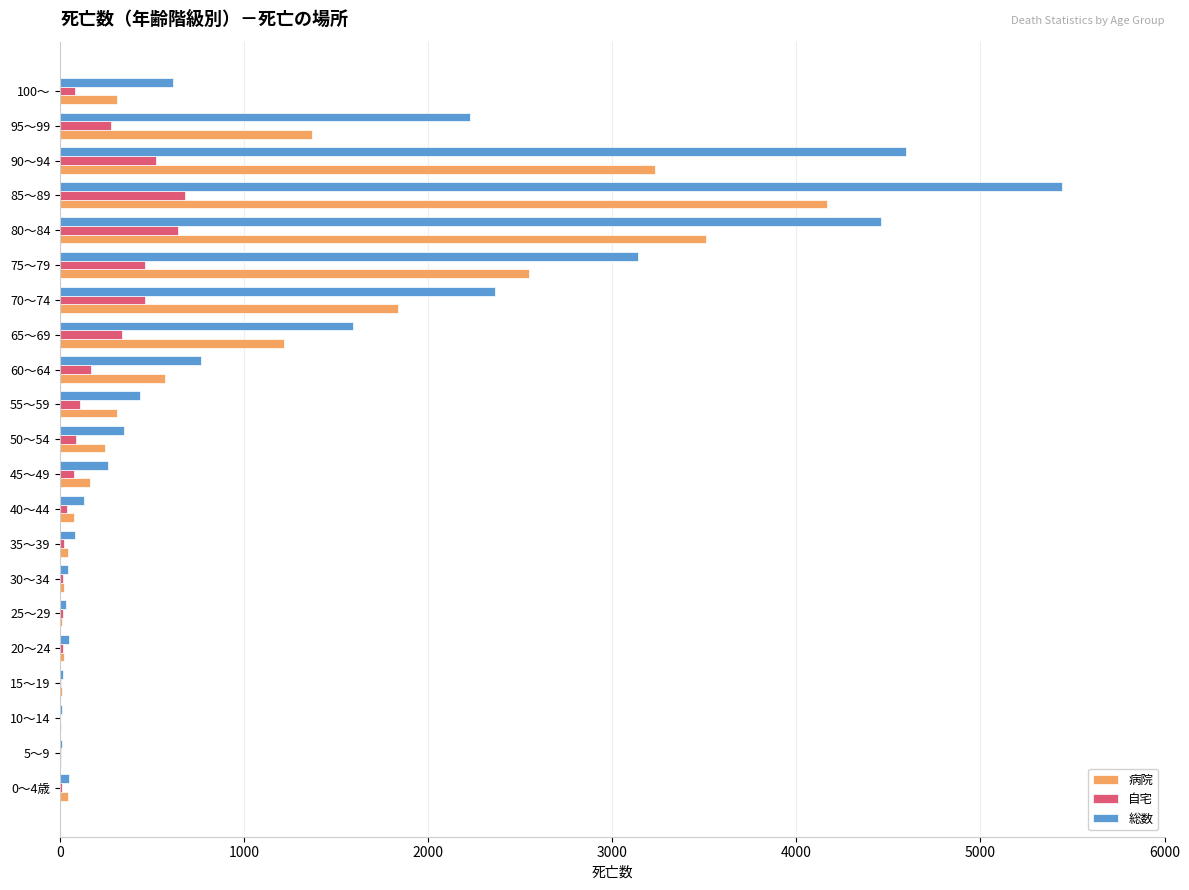

Which series has the largest total across all categories?

総数